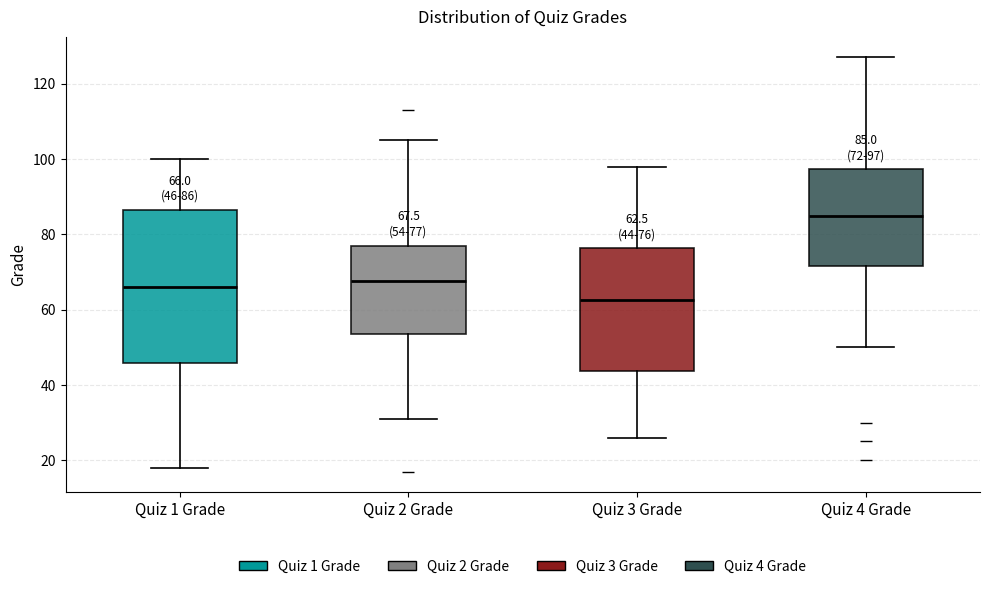

Which box is the tallest, from its lower edge to its upper edge?

Quiz 1 Grade